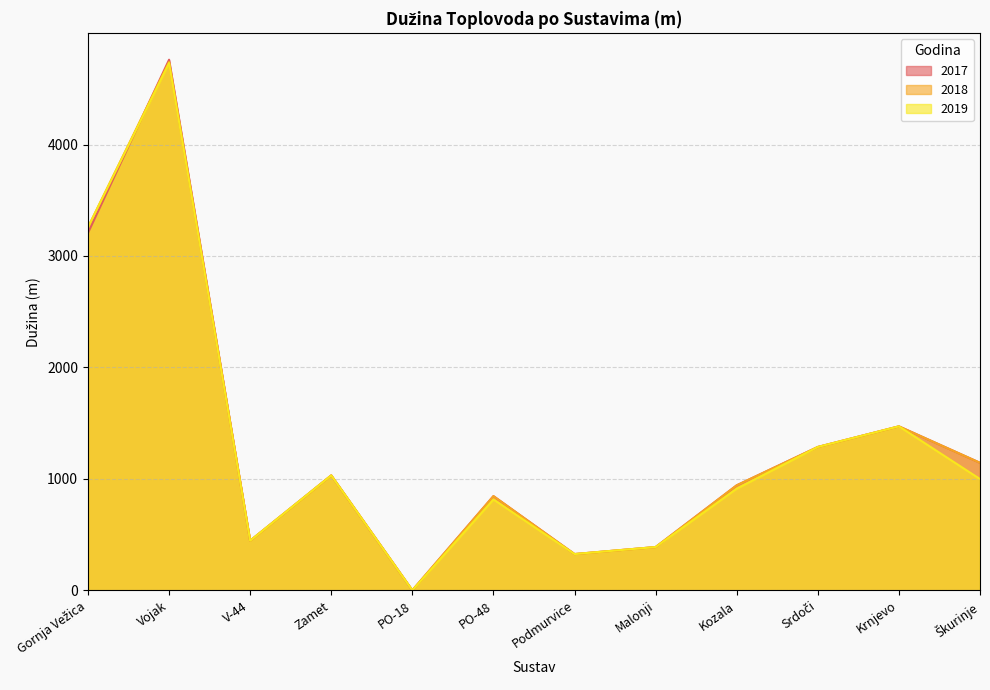

How many values in 2019 are above zero?

11